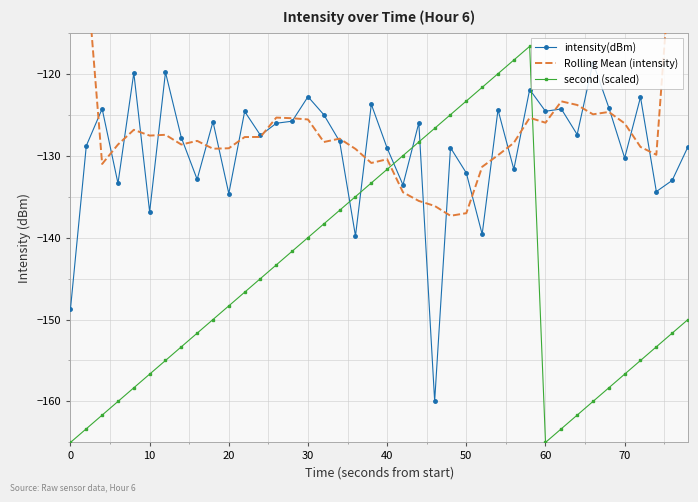

After their last crossing, which series has the higher values: intensity(dBm) or second (scaled)?

intensity(dBm)